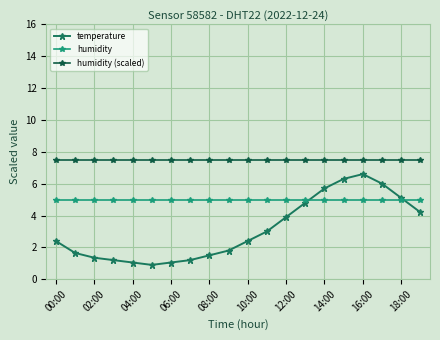

At how many categories does at least one series exceed 2?

20